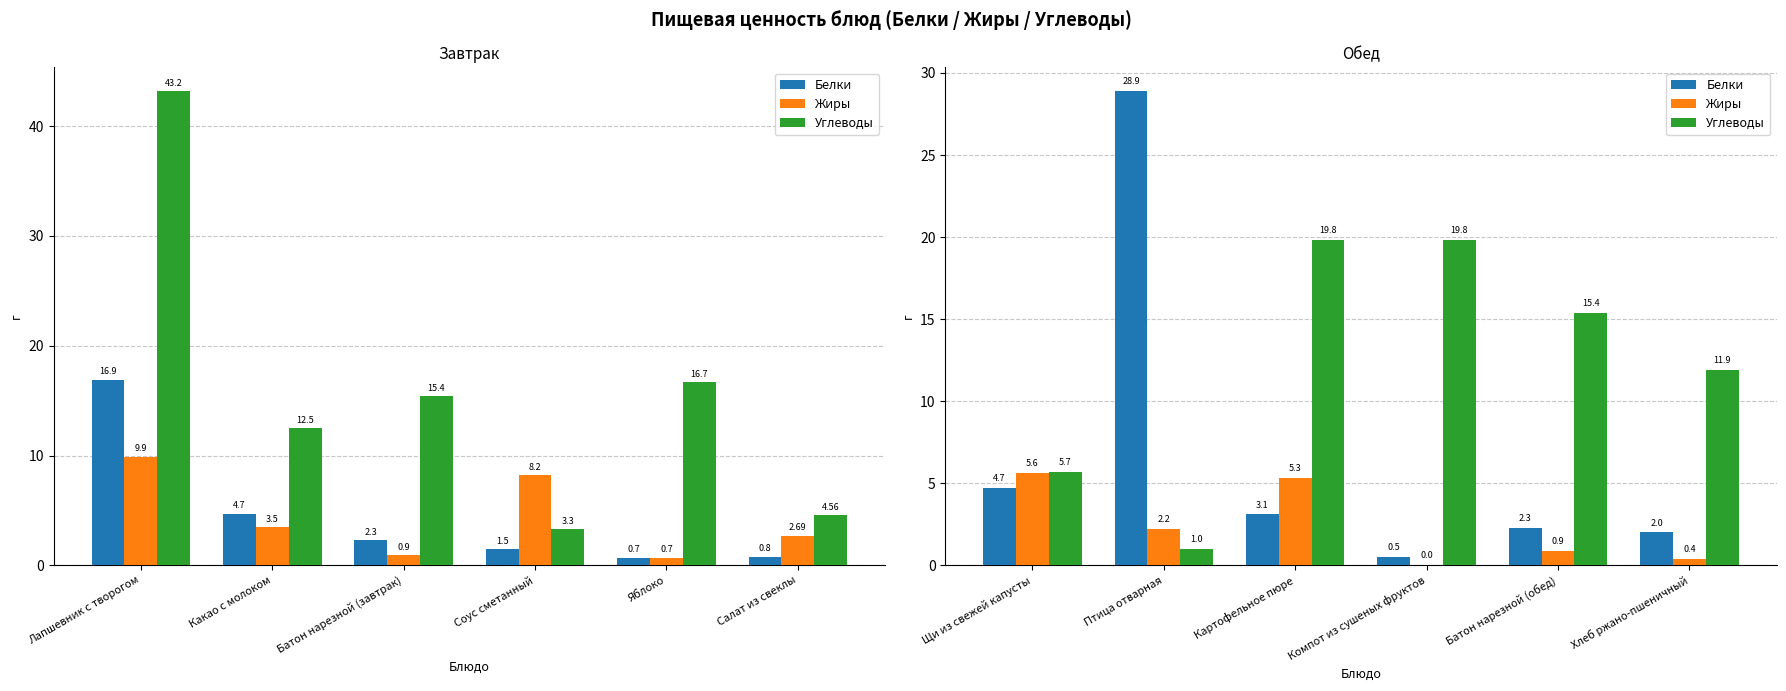

The Углеводы series shows 9.6 at Щи из свежей капусты. True or false?

False